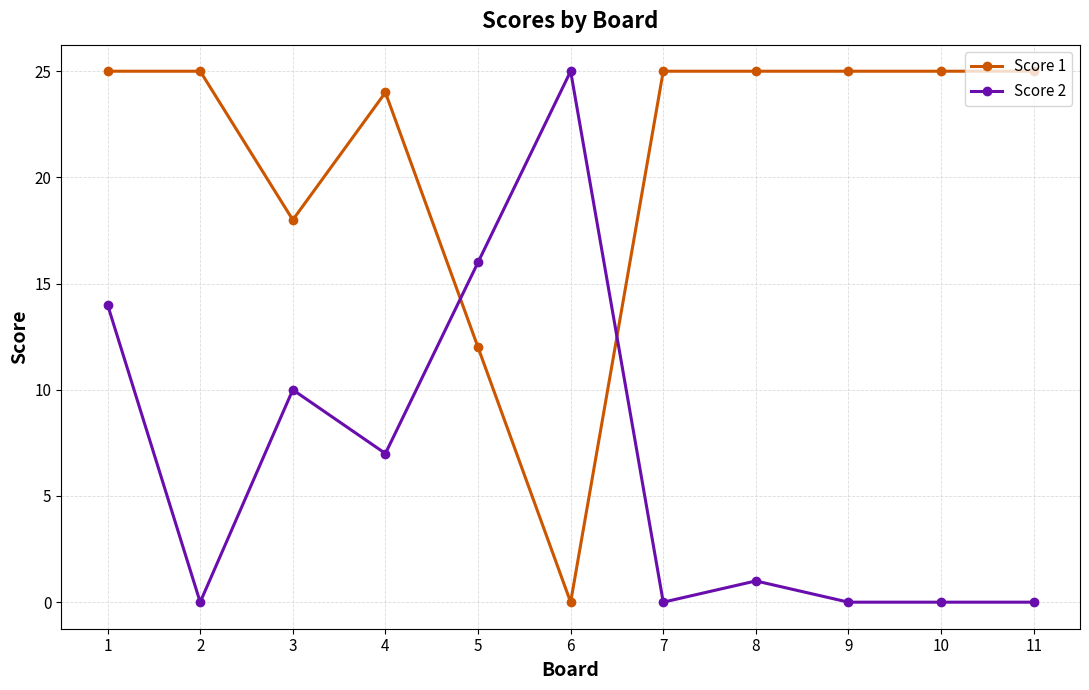

What is the spread (max minus min) of values at 10?

25